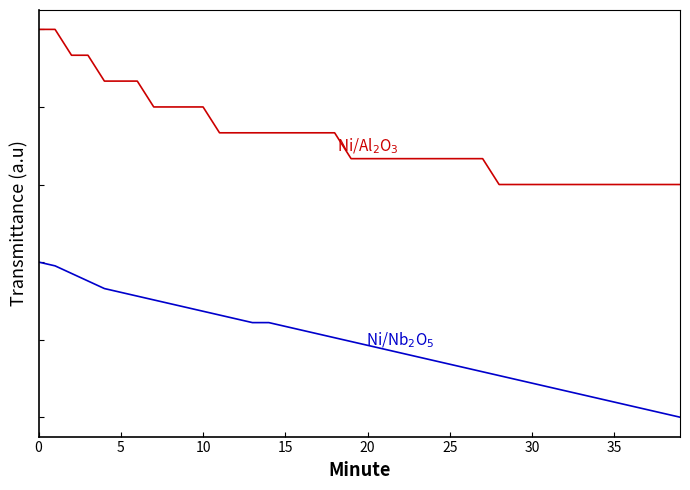

Does the chart have visible grid lines?

No